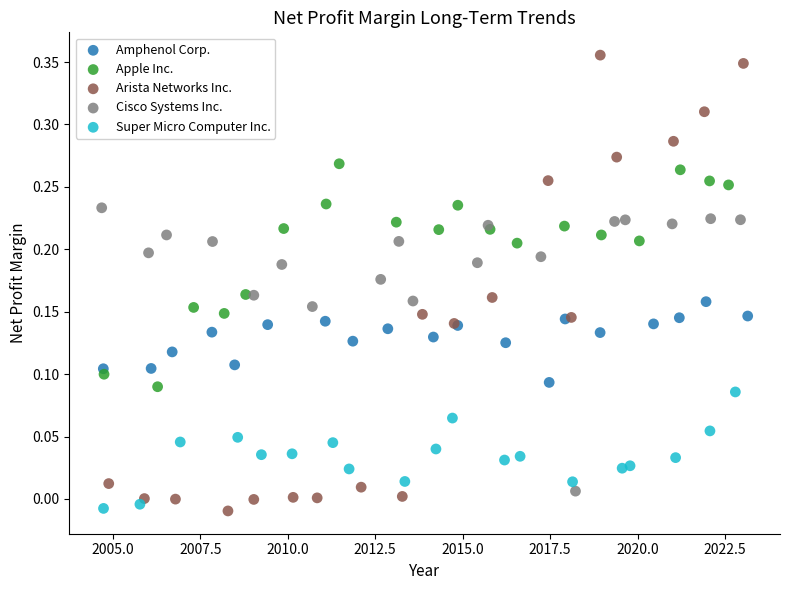

What are all the series names shown in the legend?

Amphenol Corp., Apple Inc., Arista Networks Inc., Cisco Systems Inc., Super Micro Computer Inc.